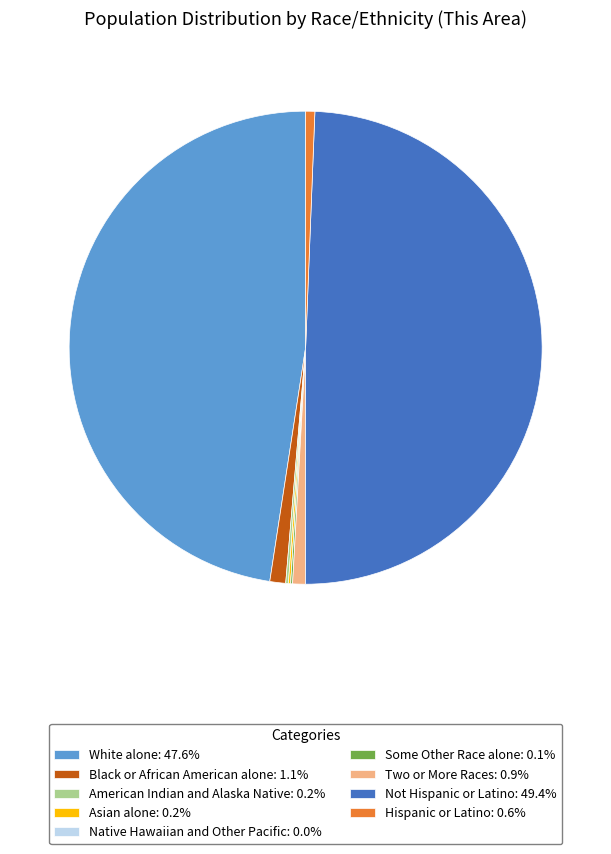

Combined, do American Indian and Alaska Native and Hispanic or Latino account for over 50%?

No